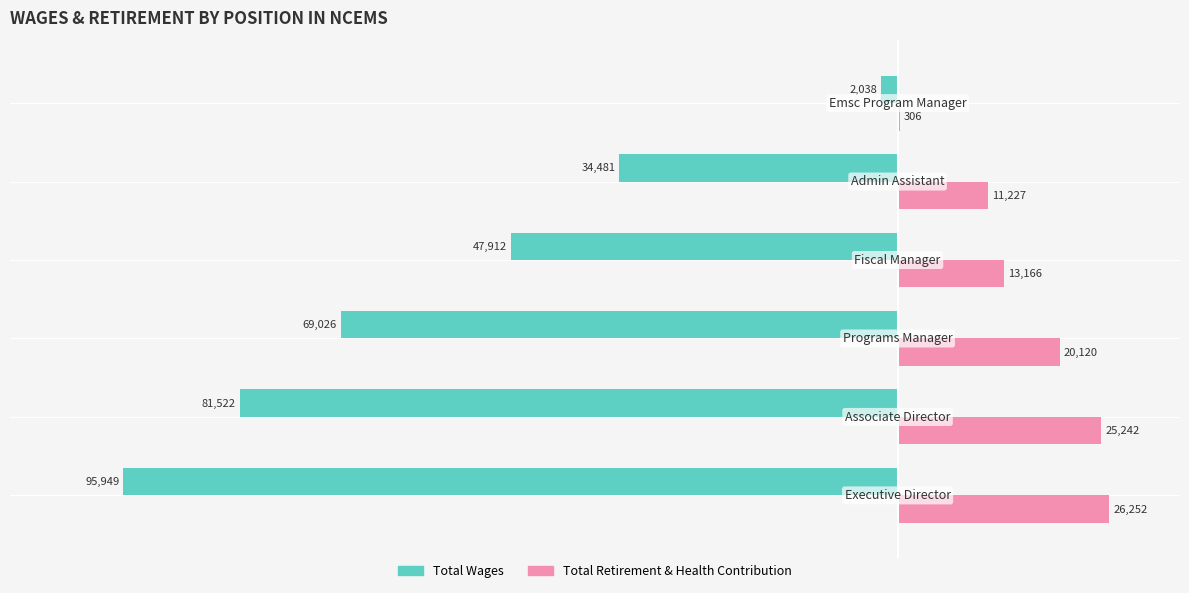

Which series has the largest total across all categories?

Total Retirement & Health Contribution